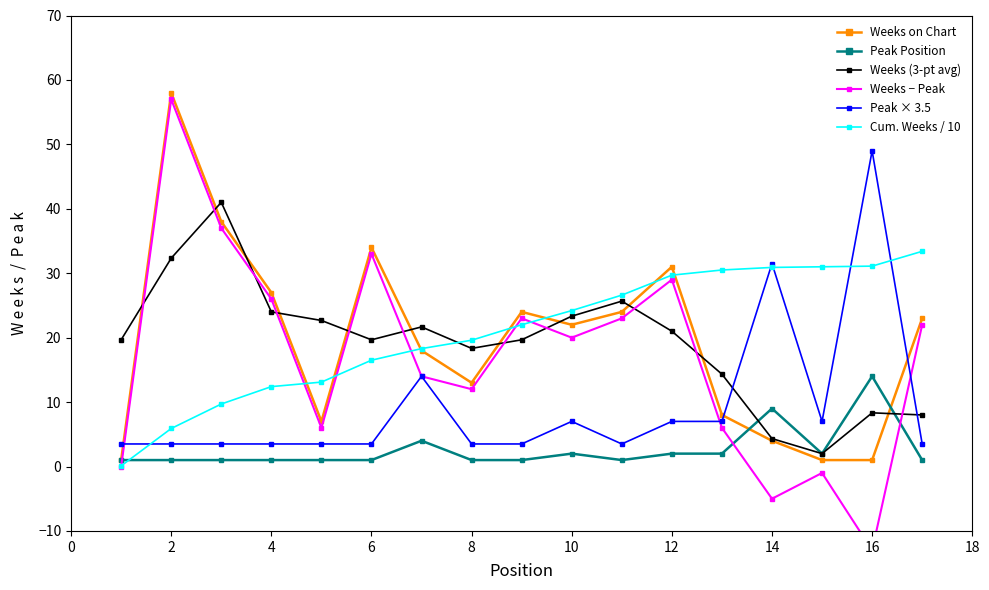

The Cum. Weeks / 10 series shows 17.9 at 4. True or false?

False